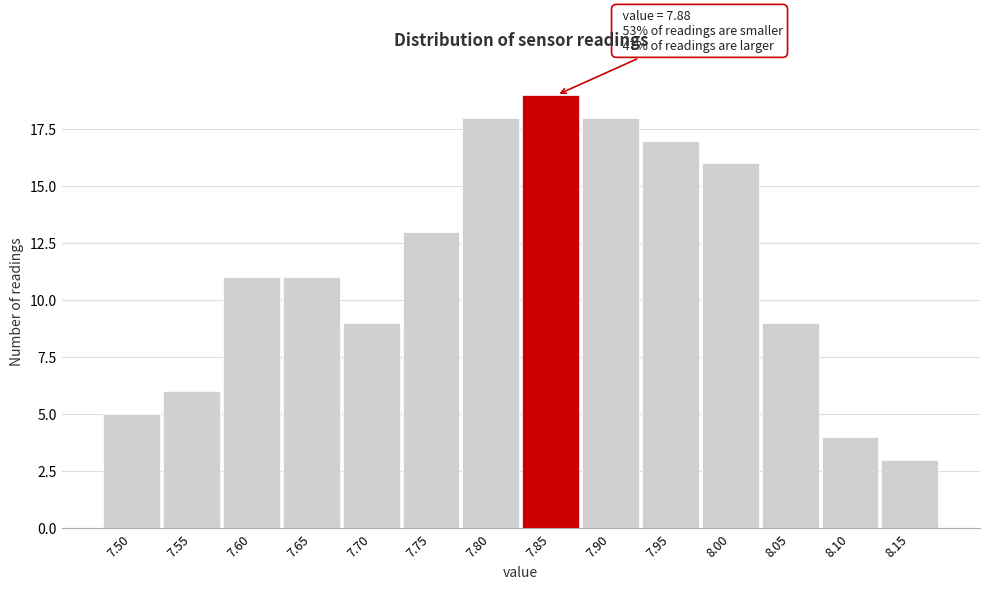

Reading left to right, transcribe all the data shown in this chart.

5	6	11	11	9	13	18	19	18	17	16	9	4	3